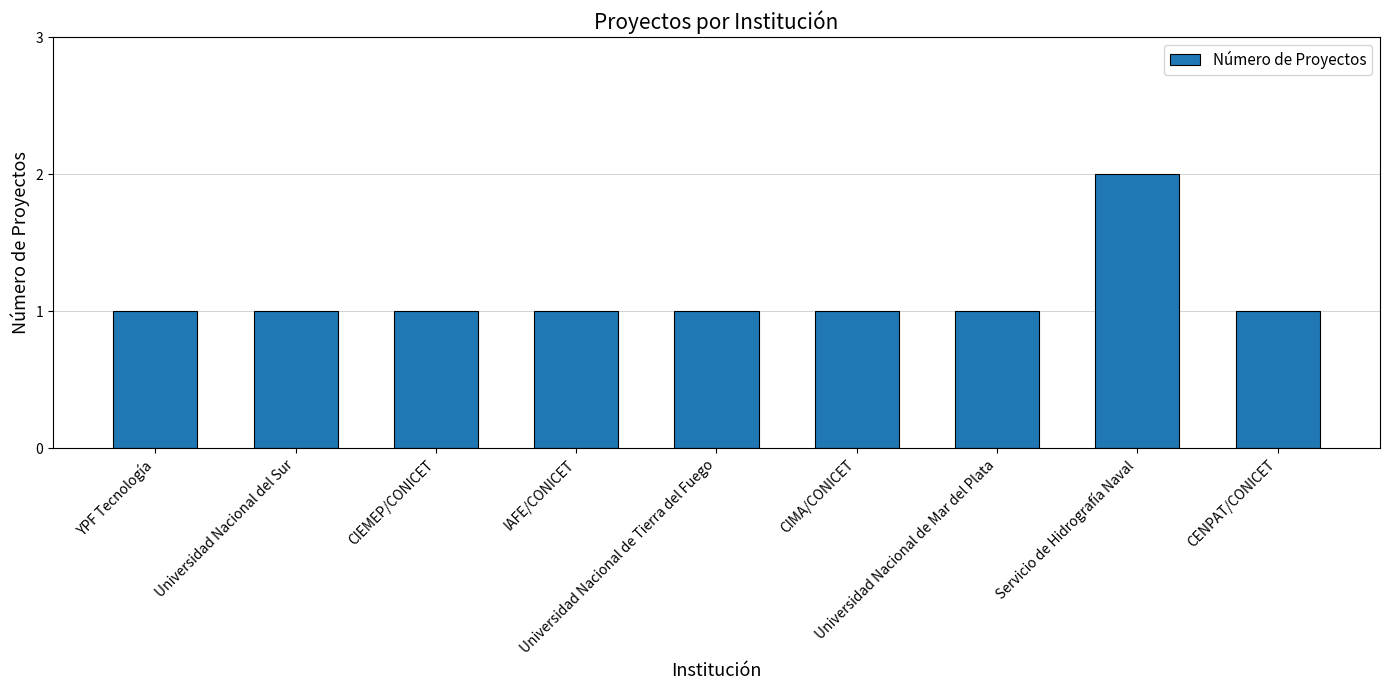

What position from the right is Servicio de Hidrografía Naval?

2